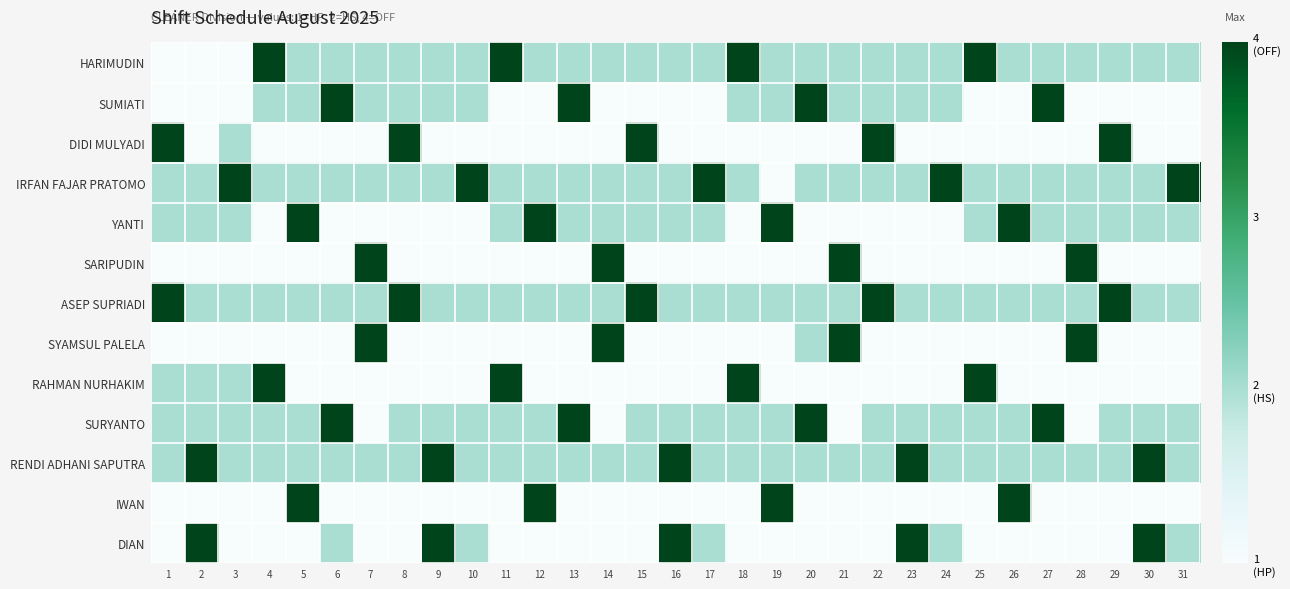

At which category does the chart reach its minimum across all series?

1